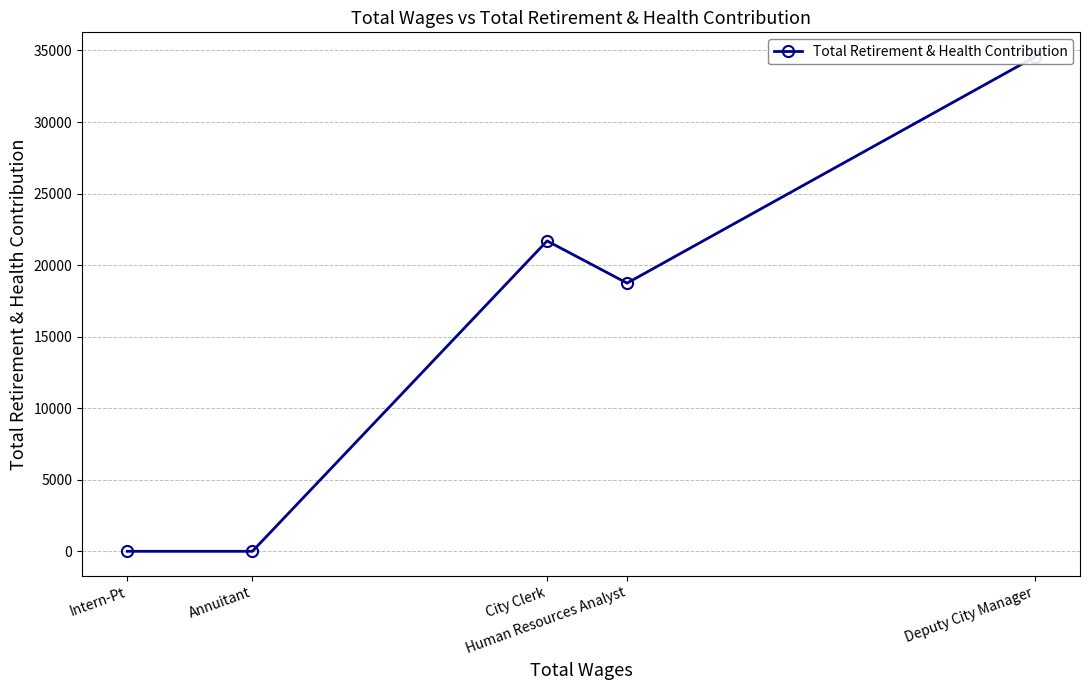

At which label is the value closest to 17269?

Human Resources Analyst